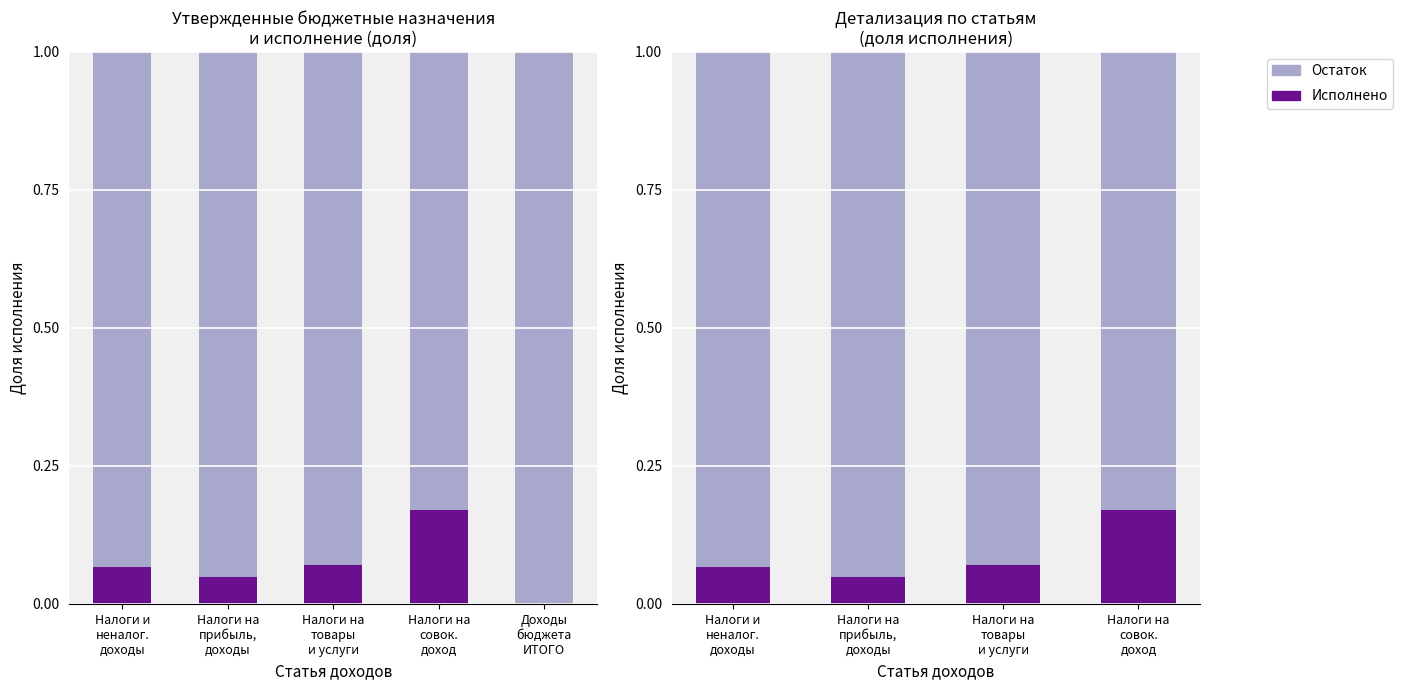

Which series has the largest range (max minus min)?

Исполнено